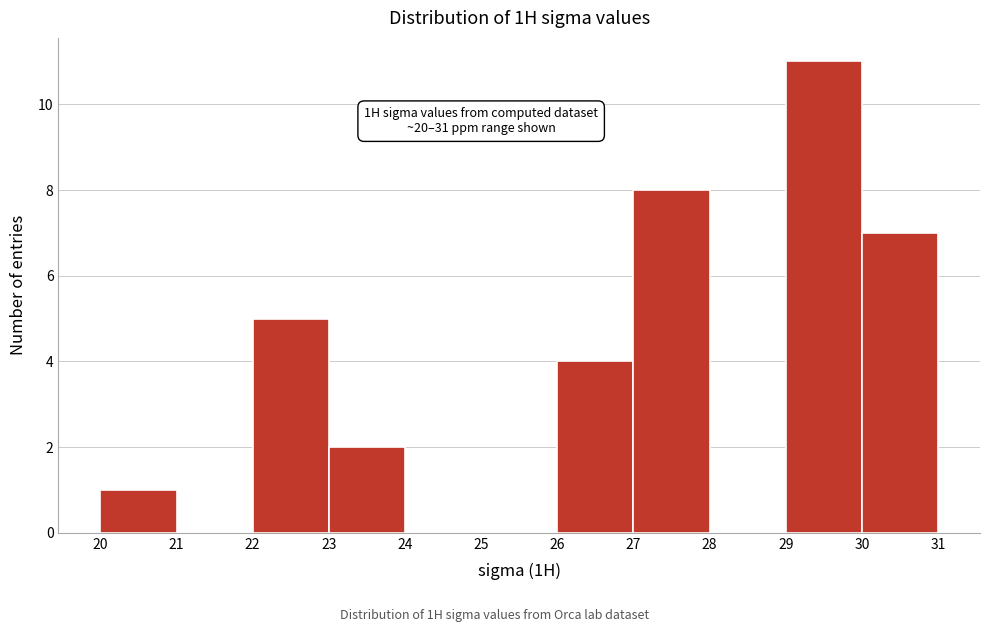

Over which range of the x-axis is the bar tallest?

29 to 30